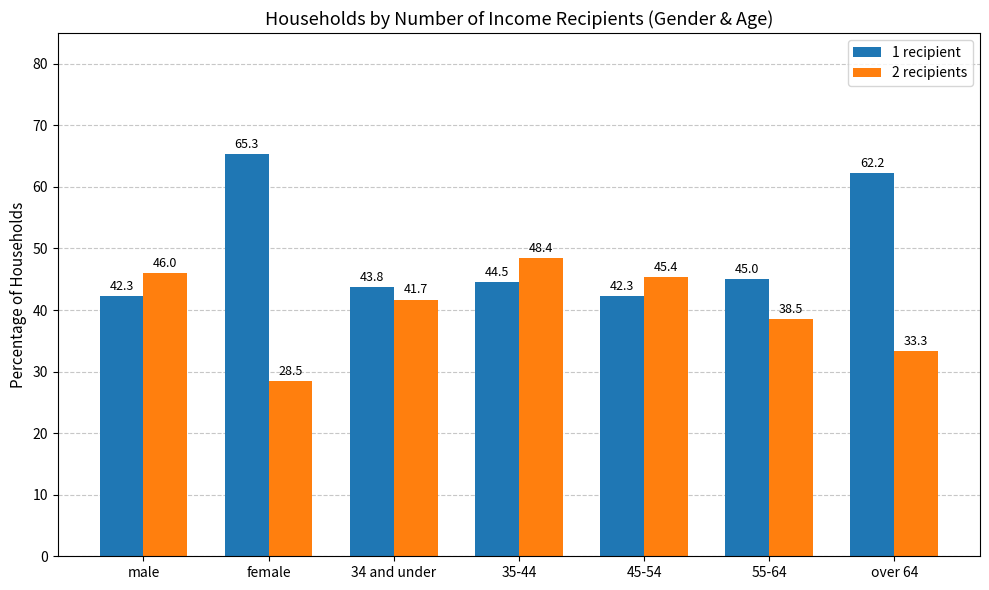

Reading left to right, extract all data points from this chart.

1 recipient: 42.3	65.3	43.8	44.5	42.3	45.0	62.2
2 recipients: 46.0	28.5	41.7	48.4	45.4	38.5	33.3